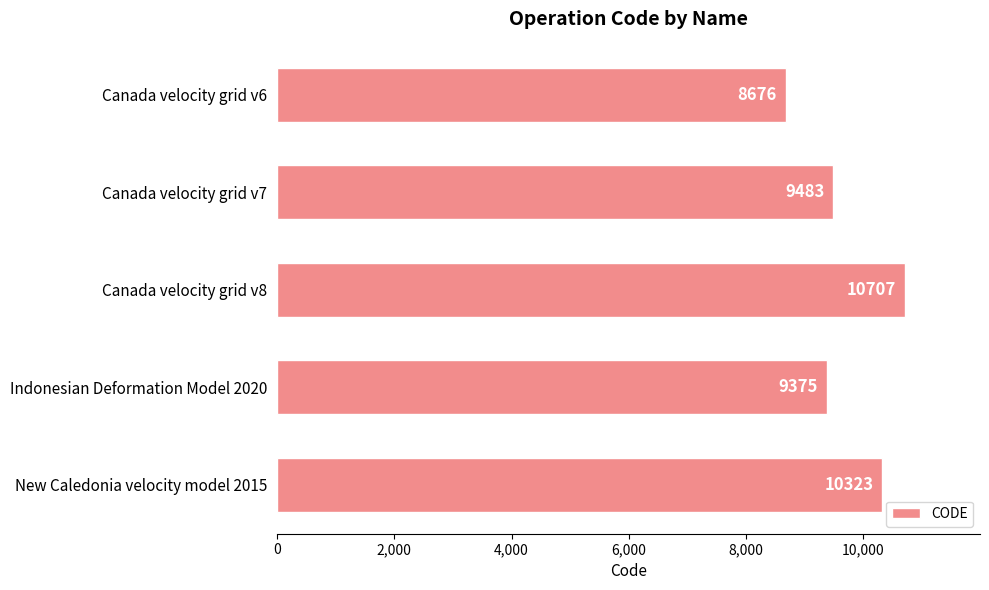

Read the value at Canada velocity grid v8.

10707